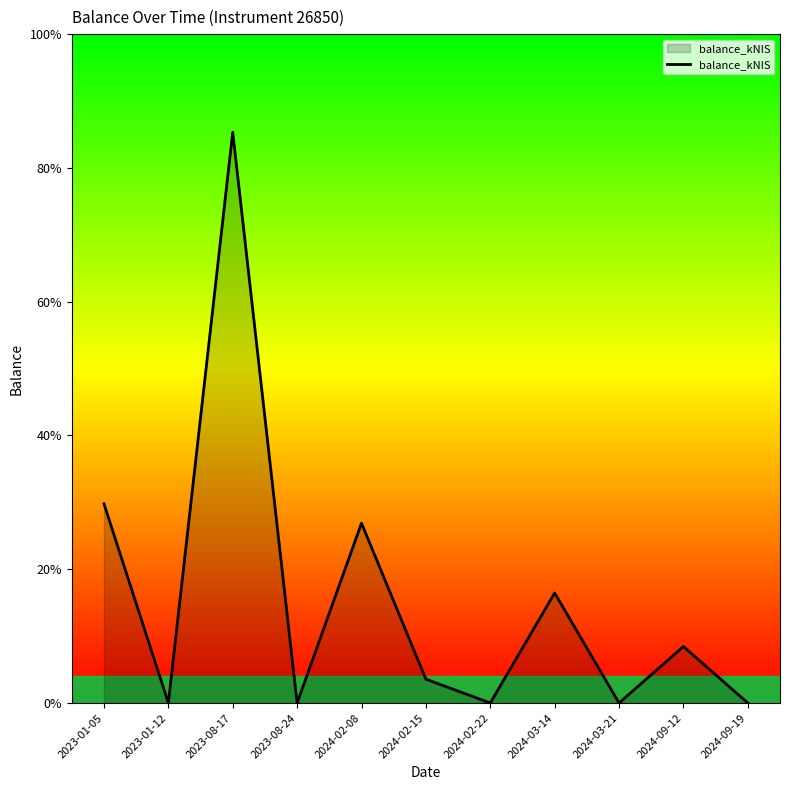

Reading right to left, what are all the values shown in this chart?

0.0	0.4	0.0	0.7	0.0	0.2	1.2	0.0	3.8	0.0	1.3